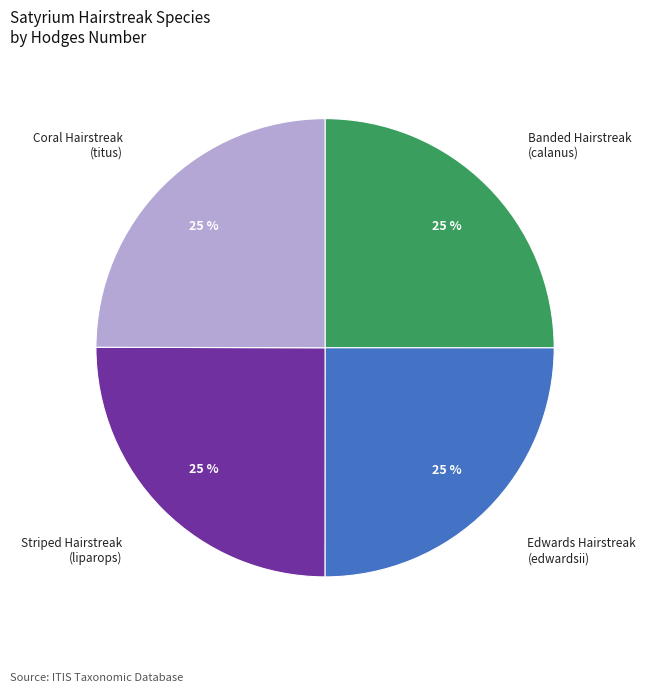

Count the number of slices in the pie.

4